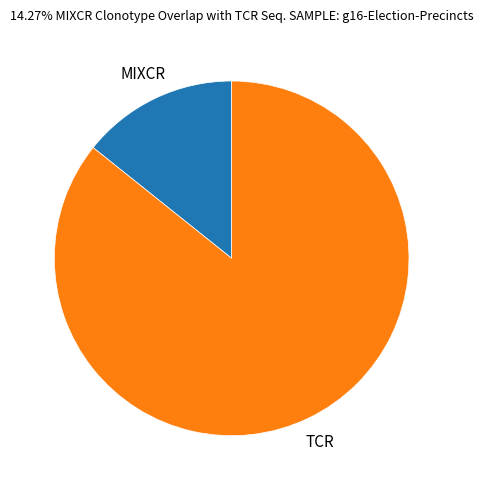

Rank the categories by value from lowest to highest.

MIXCR, TCR